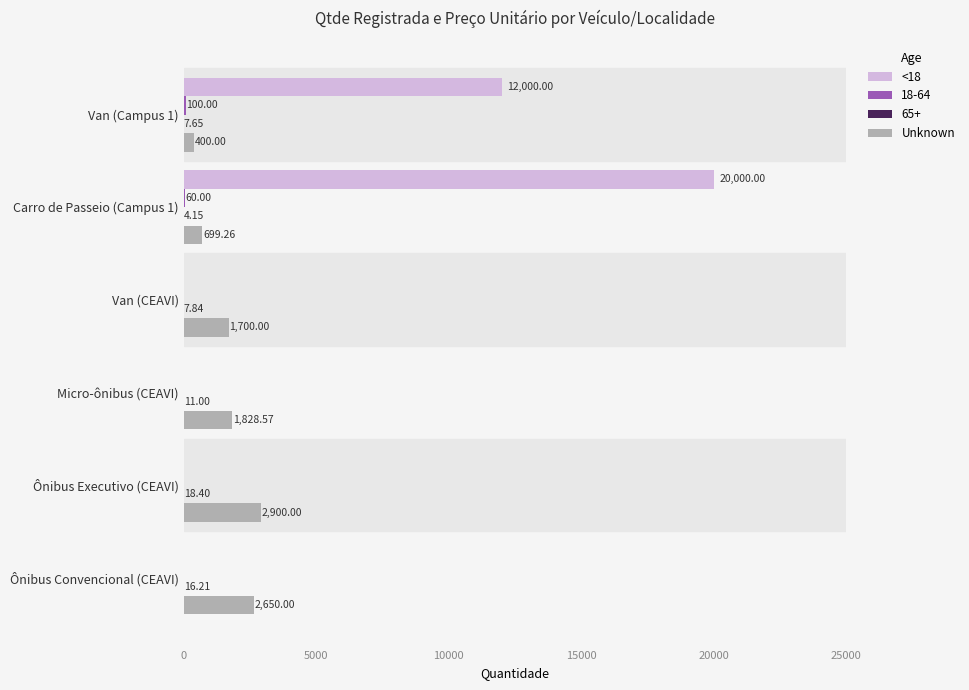

What is the sum of all <18 values?

32000.0